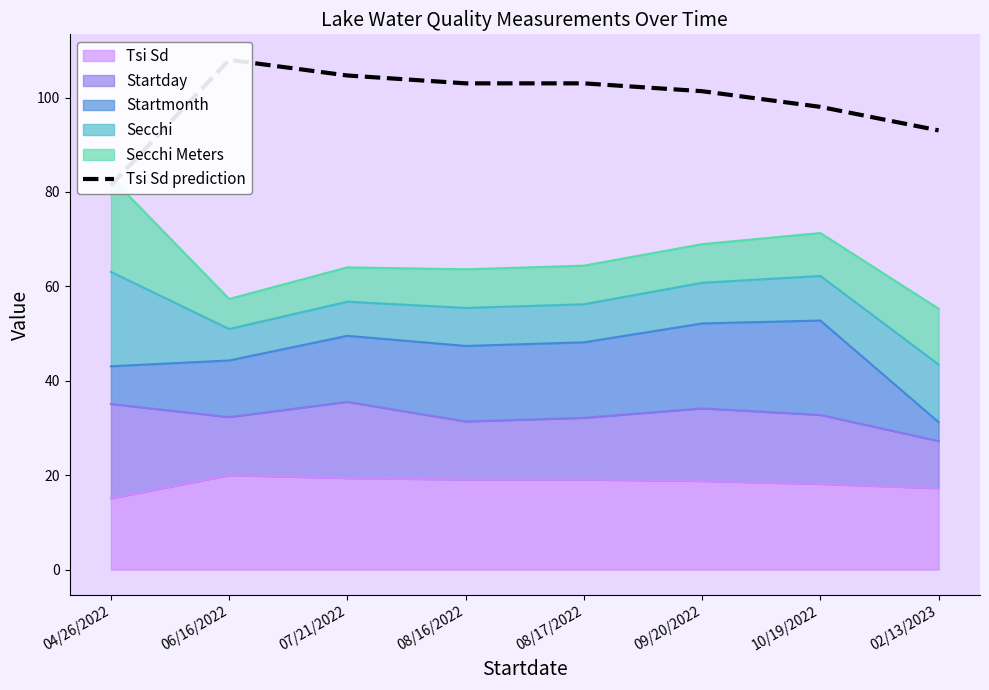

What is the lowest value of the Tsi Sd series?

15.1